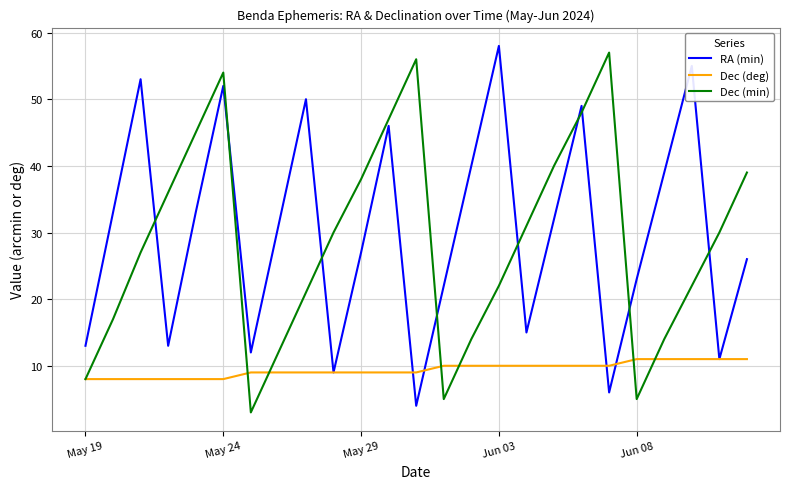

What is the maximum value shown in the chart?

58